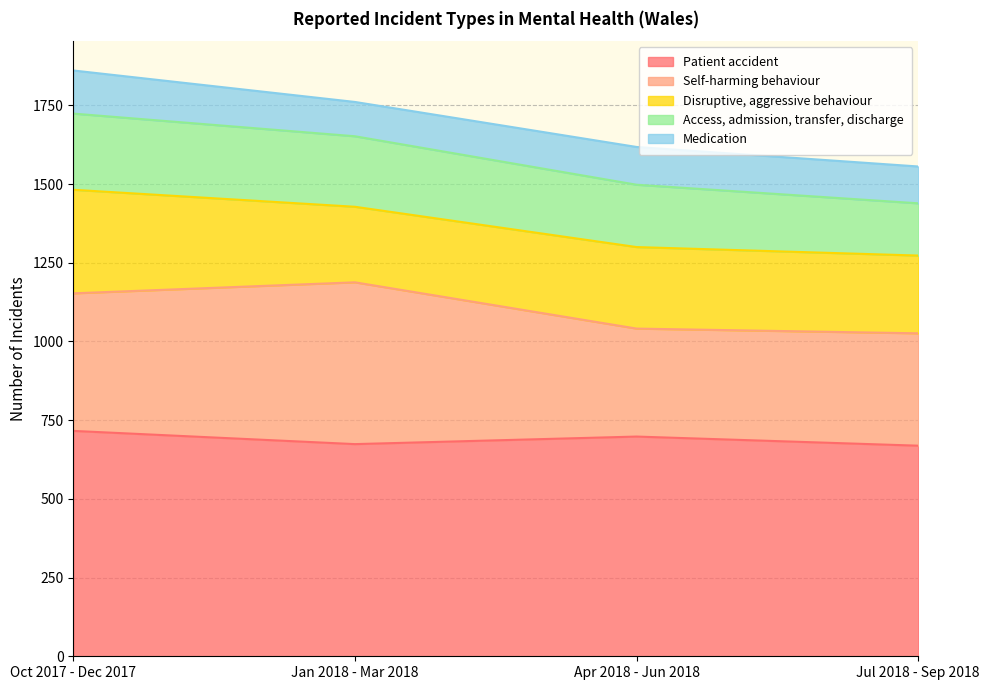

What is the spread (max minus min) of values at Oct 2017 - Dec 2017?

579